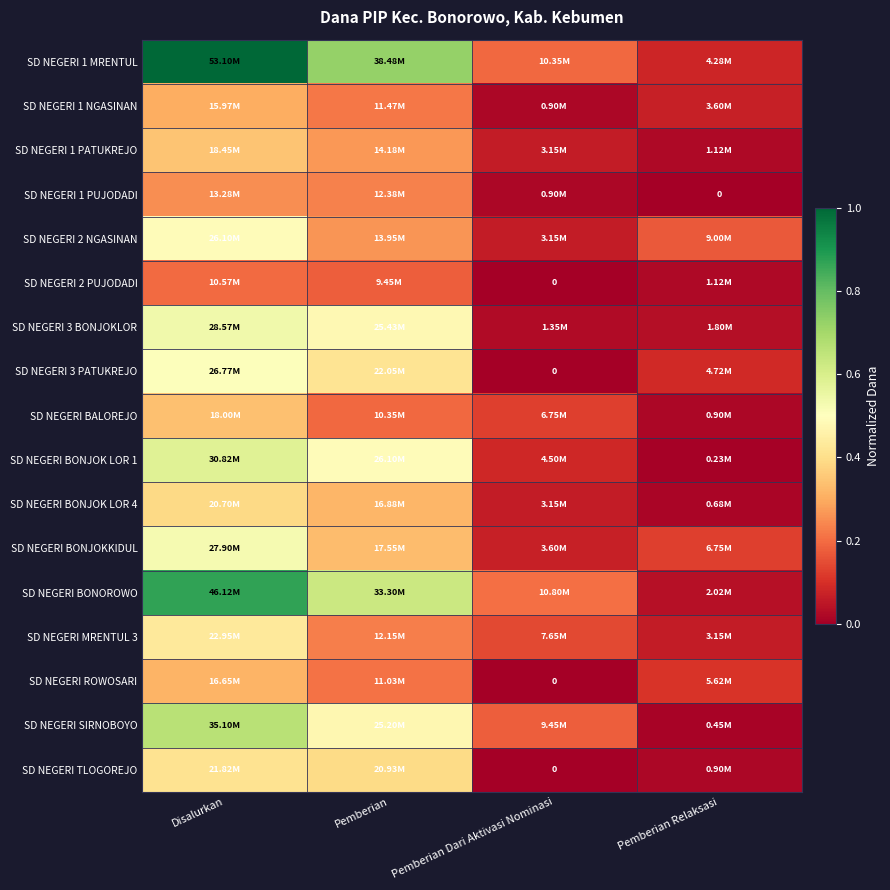

List the series in order of their peak value, highest first.

SD NEGERI 1 MRENTUL, SD NEGERI BONOROWO, SD NEGERI SIRNOBOYO, SD NEGERI BONJOK LOR 1, SD NEGERI 3 BONJOKLOR, SD NEGERI BONJOKKIDUL, SD NEGERI 3 PATUKREJO, SD NEGERI 2 NGASINAN, SD NEGERI MRENTUL 3, SD NEGERI TLOGOREJO, SD NEGERI BONJOK LOR 4, SD NEGERI 1 PATUKREJO, SD NEGERI BALOREJO, SD NEGERI ROWOSARI, SD NEGERI 1 NGASINAN, SD NEGERI 1 PUJODADI, SD NEGERI 2 PUJODADI